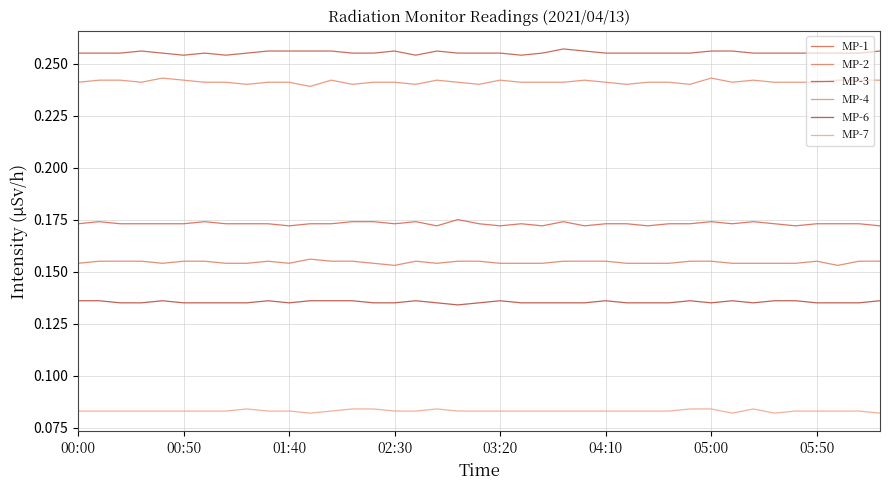

How many lines are shown in the chart?

6